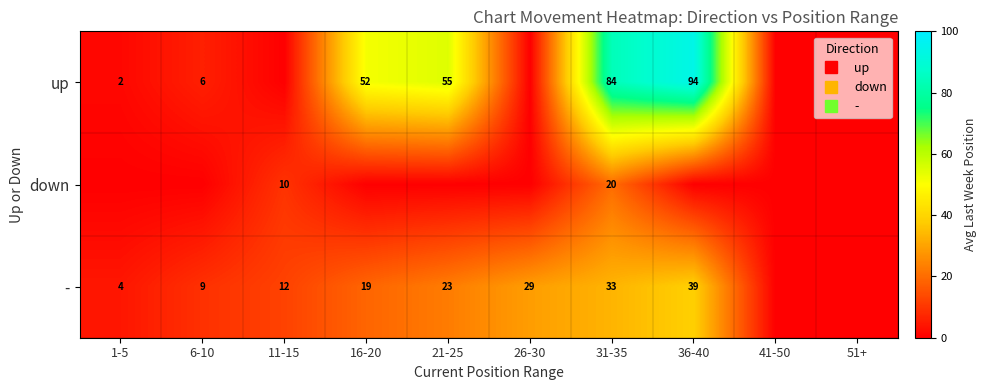

The up series shows 94.0 at 36-40. True or false?

True